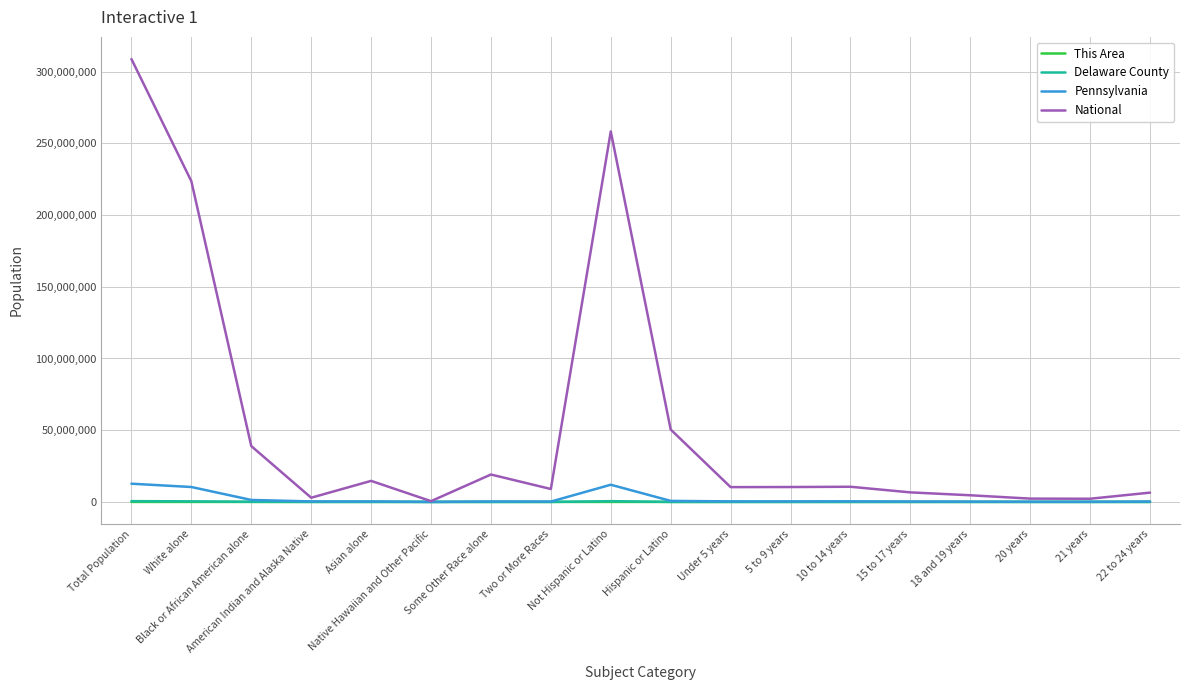

Between White alone and Two or More Races, which series saw the biggest shift?

National